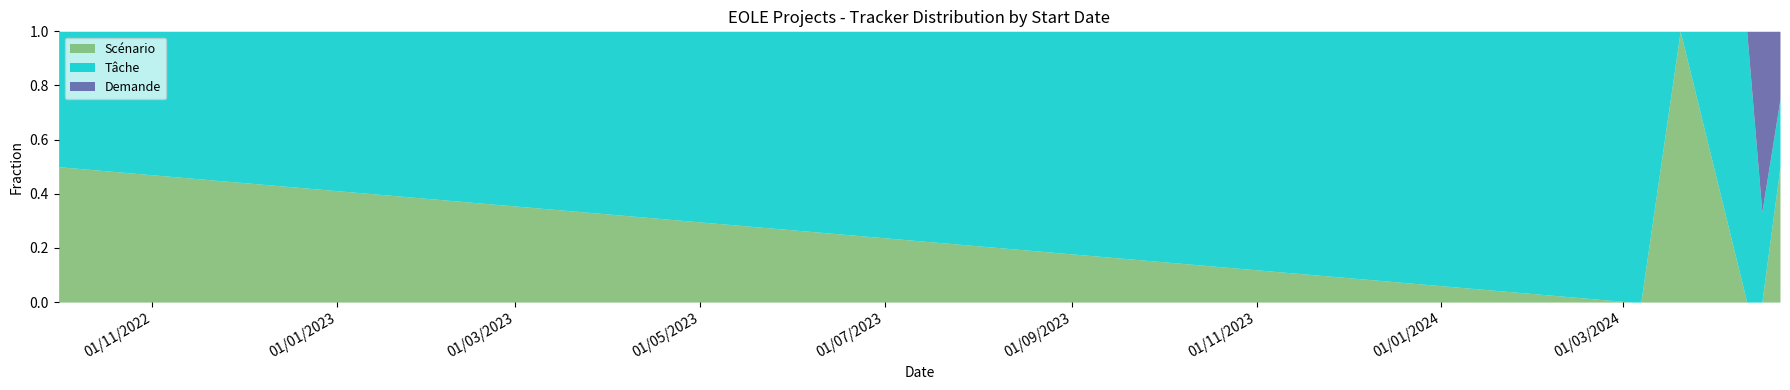

True or false: Scénario and Demande cross at least once.

False